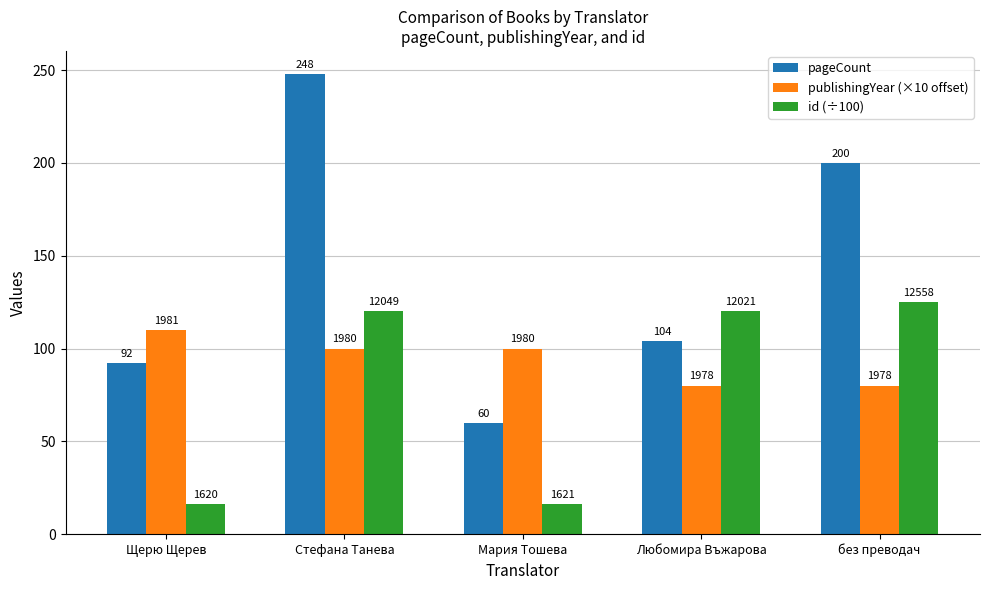

What is the label of the 1st bar from the right?

без преводач